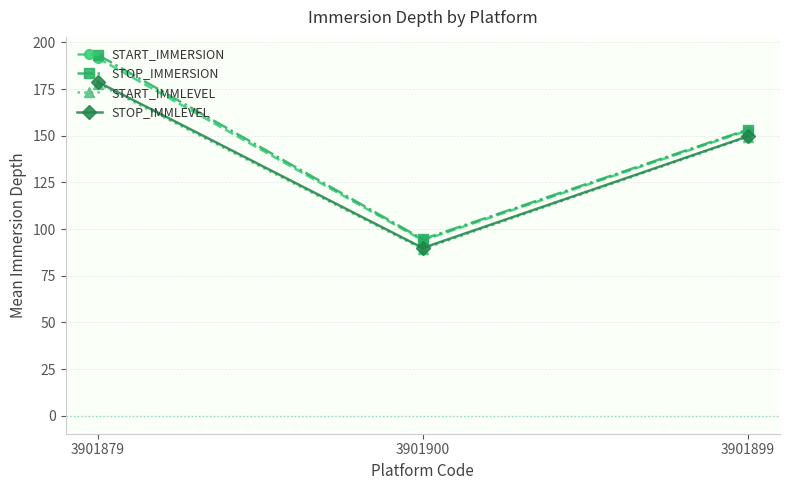

Reading left to right, extract all data points from this chart.

START_IMMERSION: 191.6	94.0	152.8
STOP_IMMERSION: 193.3	94.5	153.3
START_IMMLEVEL: 177.9	89.3	149.3
STOP_IMMLEVEL: 178.8	89.9	149.7